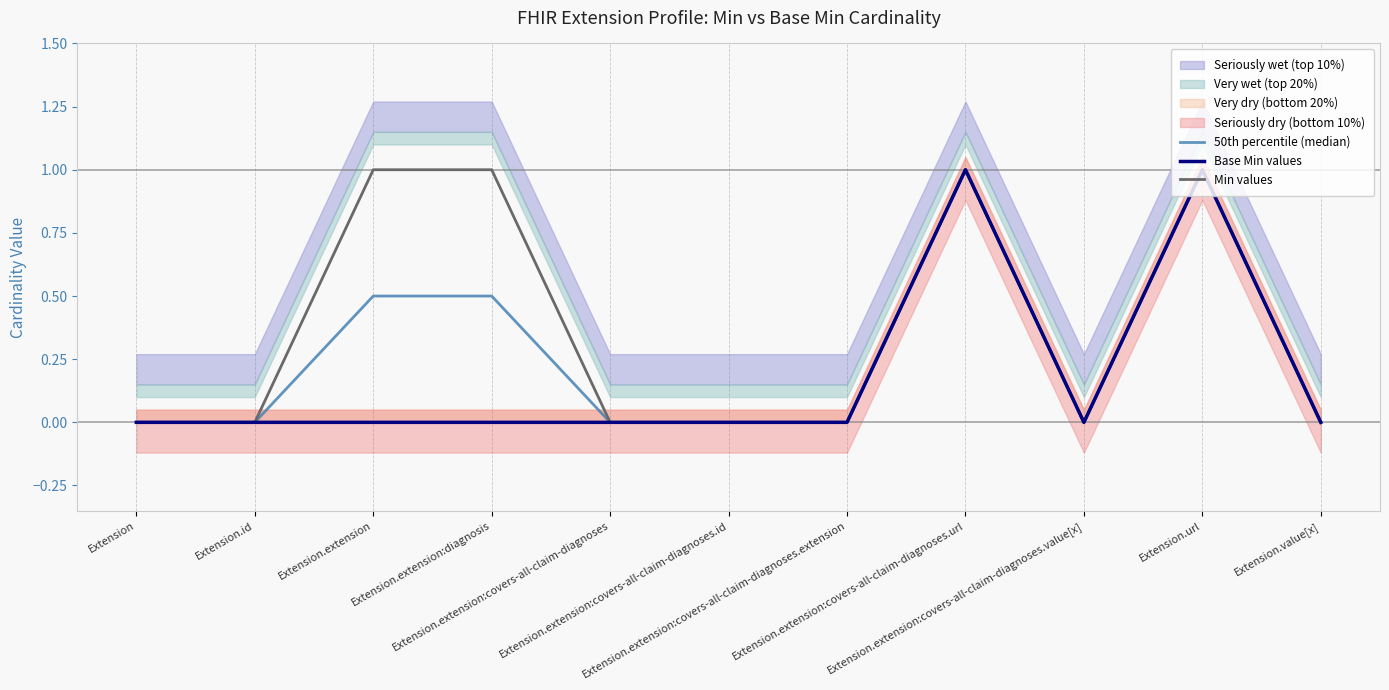

Reading left to right, extract all data points from this chart.

50th percentile (median): Extension=0.0	Extension.id=0.0	Extension.extension=0.5	Extension.extension:diagnosis=0.5	Extension.extension:covers-all-claim-diagnoses=0.0	Extension.extension:covers-all-claim-diagnoses.id=0.0	Extension.extension:covers-all-claim-diagnoses.extension=0.0	Extension.extension:covers-all-claim-diagnoses.url=1.0	Extension.extension:covers-all-claim-diagnoses.value[x]=0.0	Extension.url=1.0	Extension.value[x]=0.0
Base Min values: Extension=0.0	Extension.id=0.0	Extension.extension=0.0	Extension.extension:diagnosis=0.0	Extension.extension:covers-all-claim-diagnoses=0.0	Extension.extension:covers-all-claim-diagnoses.id=0.0	Extension.extension:covers-all-claim-diagnoses.extension=0.0	Extension.extension:covers-all-claim-diagnoses.url=1.0	Extension.extension:covers-all-claim-diagnoses.value[x]=0.0	Extension.url=1.0	Extension.value[x]=0.0
Min values: Extension=0.0	Extension.id=0.0	Extension.extension=1.0	Extension.extension:diagnosis=1.0	Extension.extension:covers-all-claim-diagnoses=0.0	Extension.extension:covers-all-claim-diagnoses.id=0.0	Extension.extension:covers-all-claim-diagnoses.extension=0.0	Extension.extension:covers-all-claim-diagnoses.url=1.0	Extension.extension:covers-all-claim-diagnoses.value[x]=0.0	Extension.url=1.0	Extension.value[x]=0.0